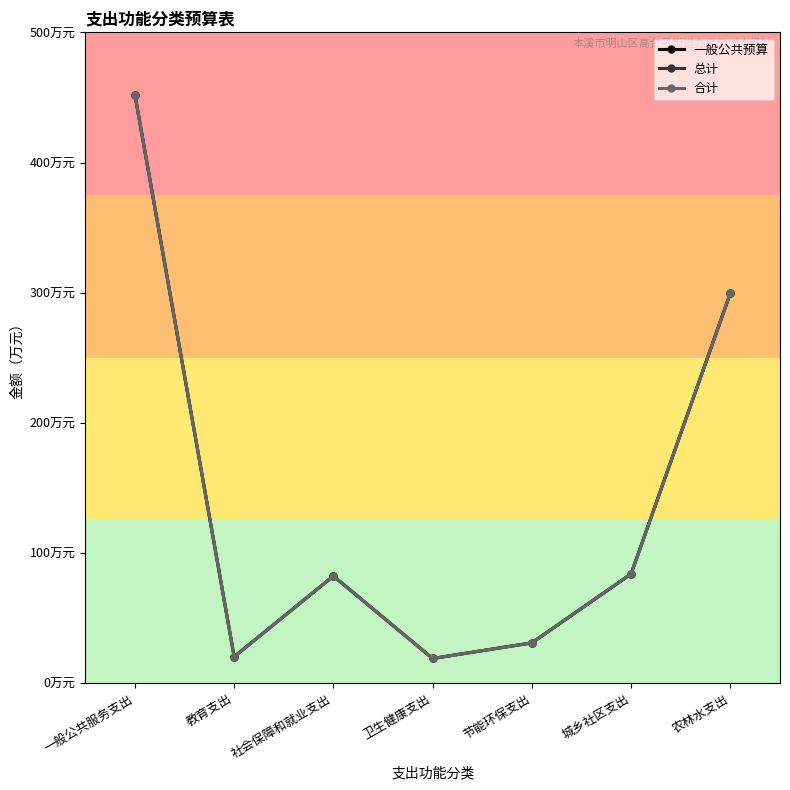

What is the difference between the maximum and second lowest values in the 一般公共预算 series?

431.9